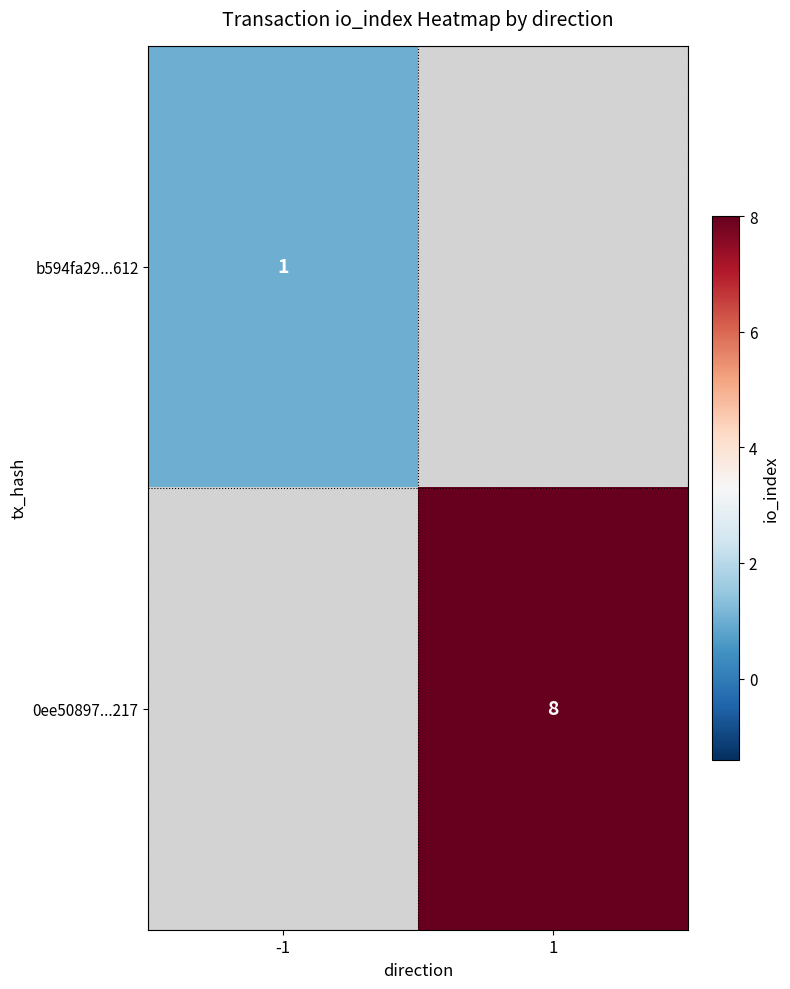

Is it true that b594fa29...612 equals 0 at -1?

False